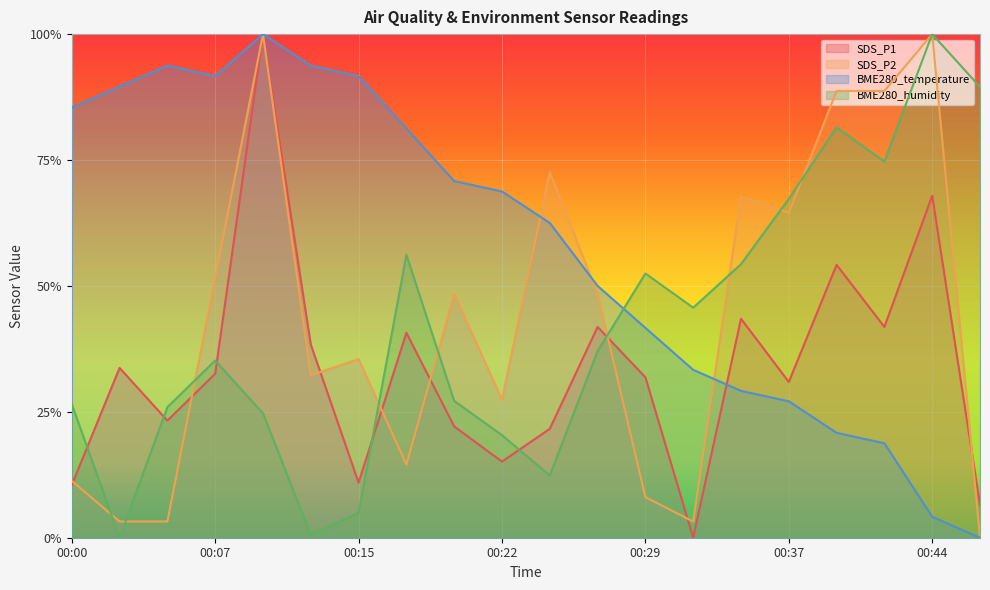

Where do BME280_humidity and SDS_P1 first cross each other?

00:00 and 00:02